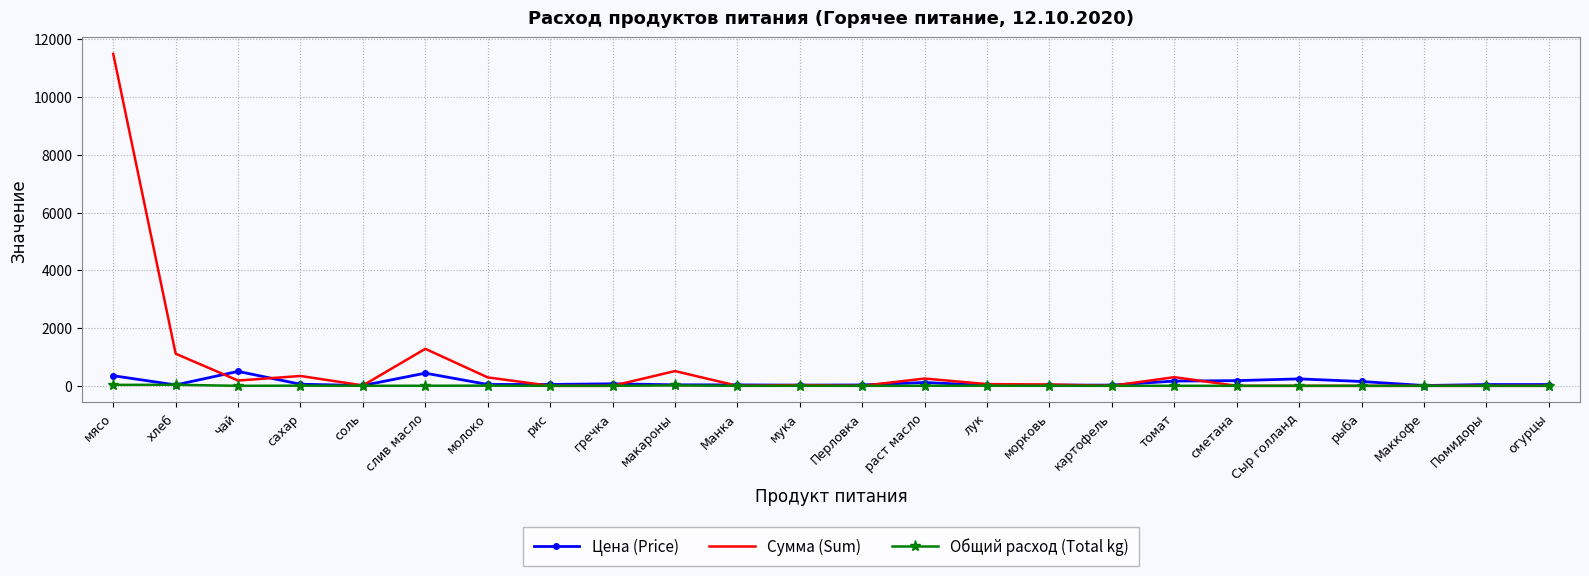

What is the difference between the Сумма (Sum) values at макароны and томат?

211.2